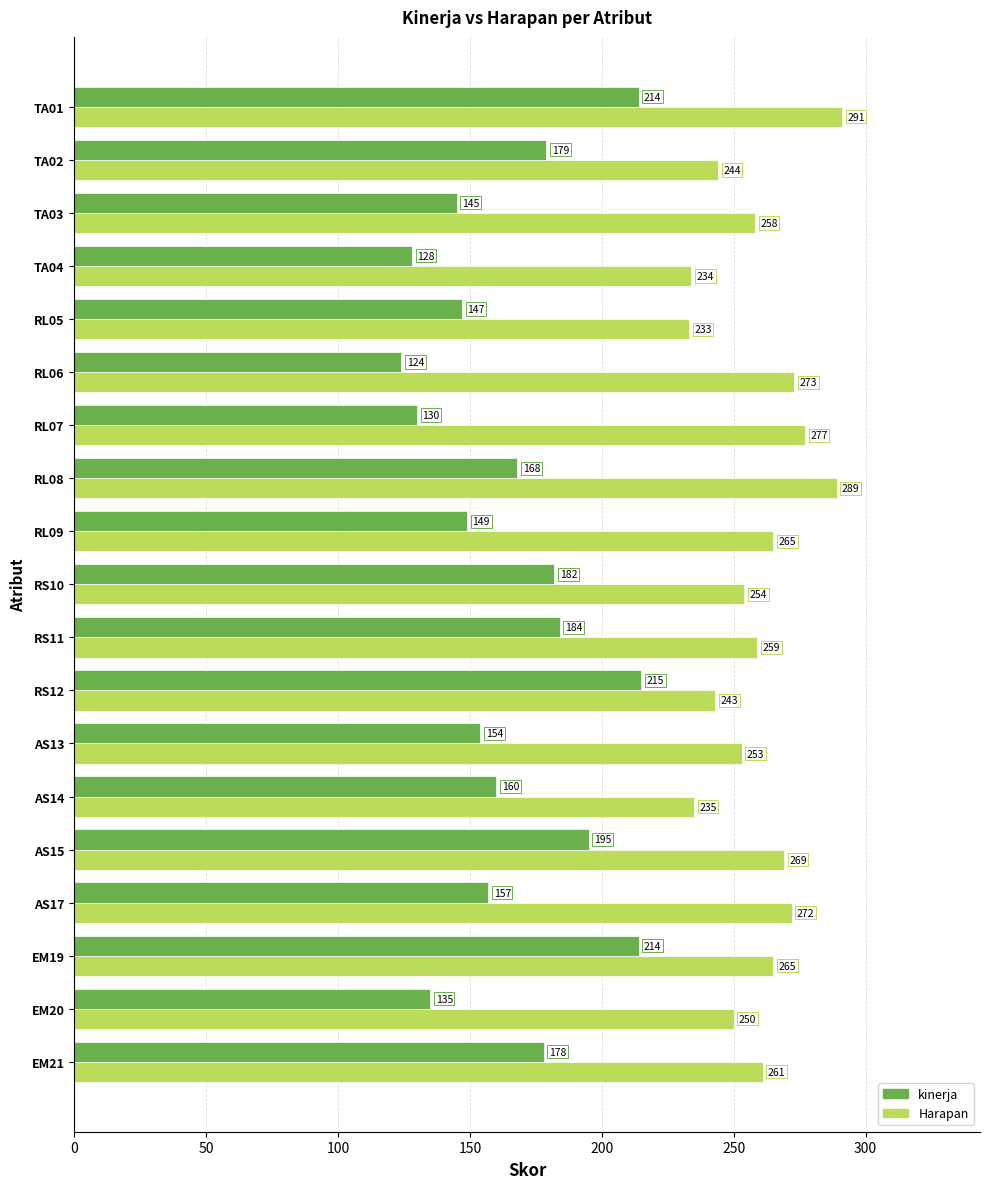

Which series has the largest total across all categories?

Harapan